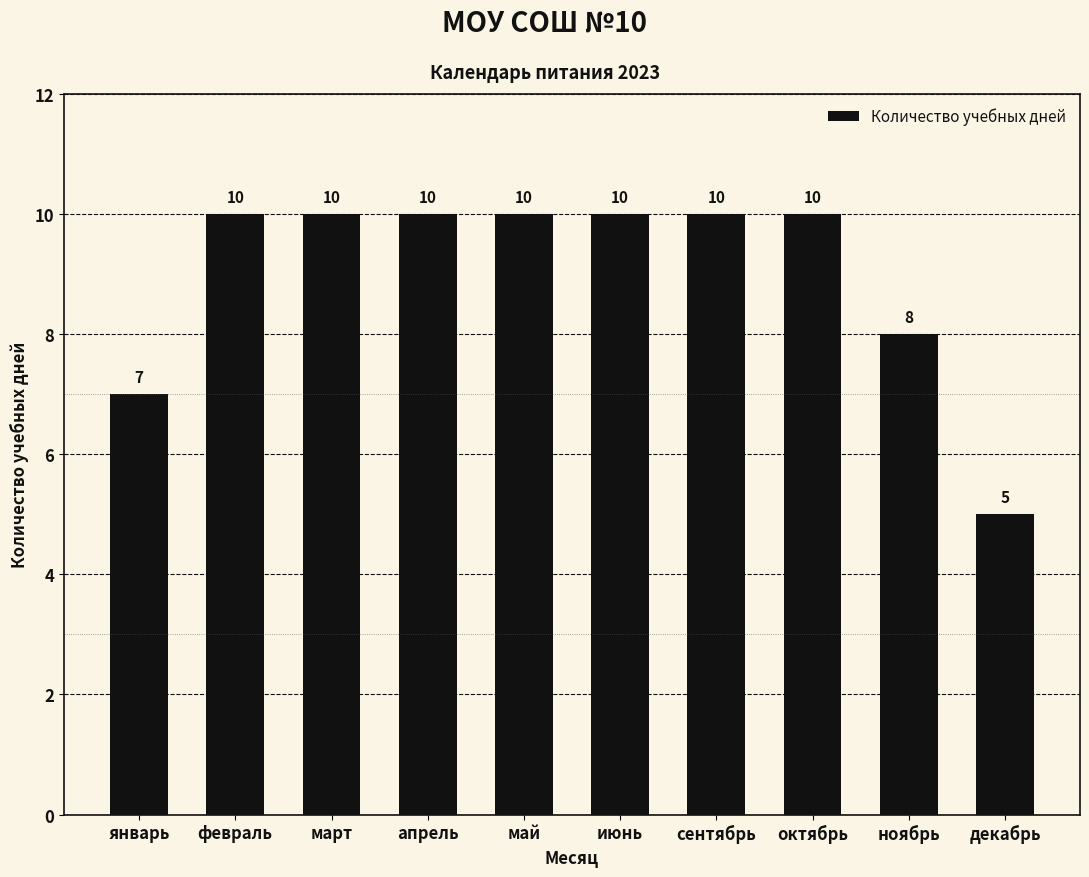

What is the label of the 3rd bar from the left?

март